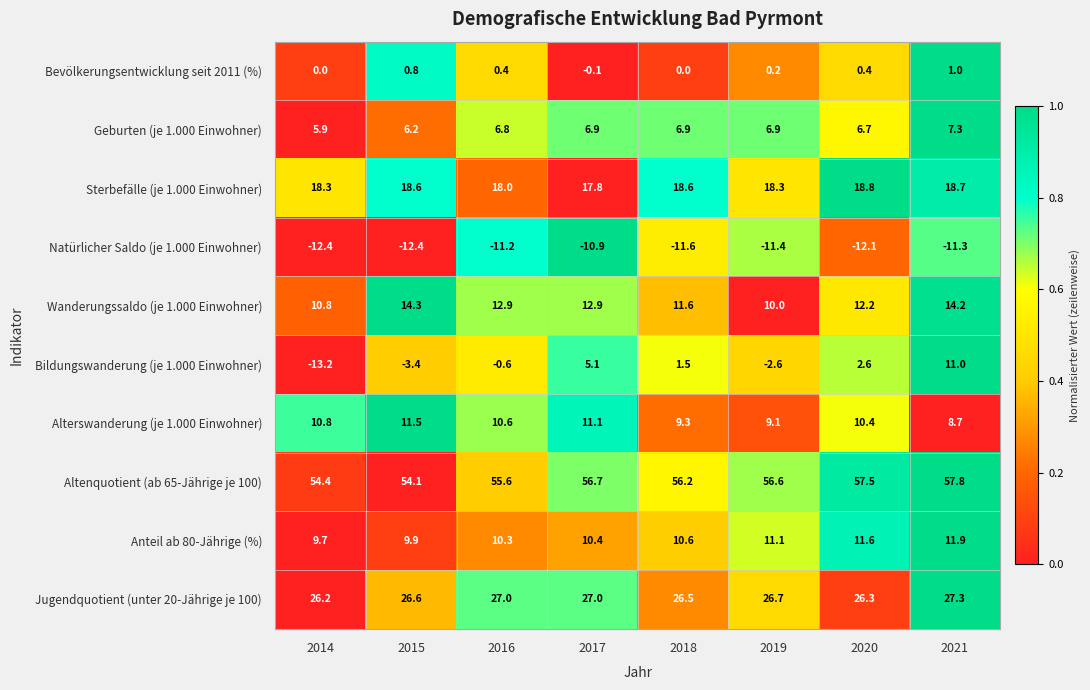

The value of Natürlicher Saldo (je 1.000 Einwohner) at 2021 is -15.2. True or false?

False